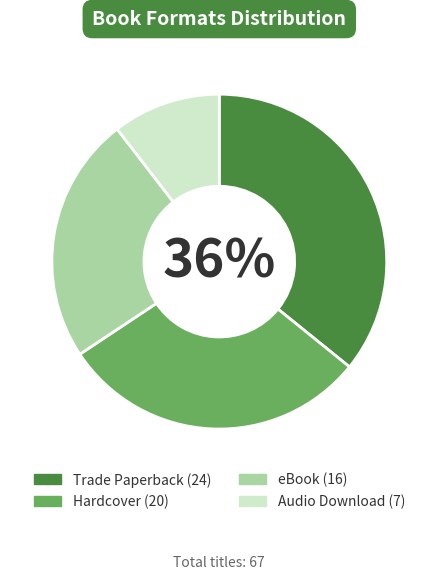

To the nearest percent, what is the difference between the Hardcover and Trade Paperback slice percentages?

6%